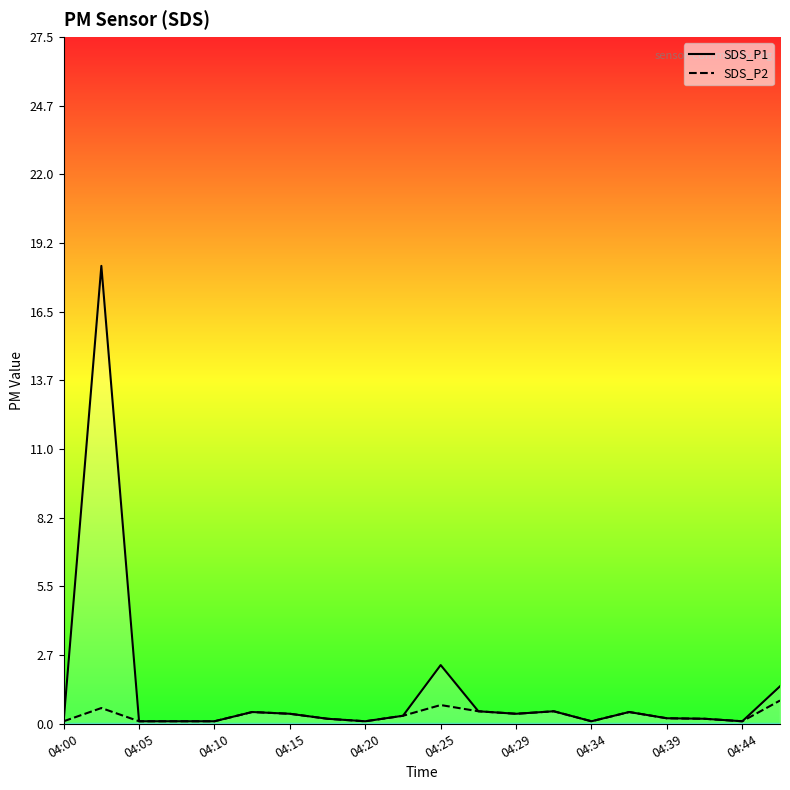

Is it true that SDS_P1 equals 0.6 at 04:29?

False